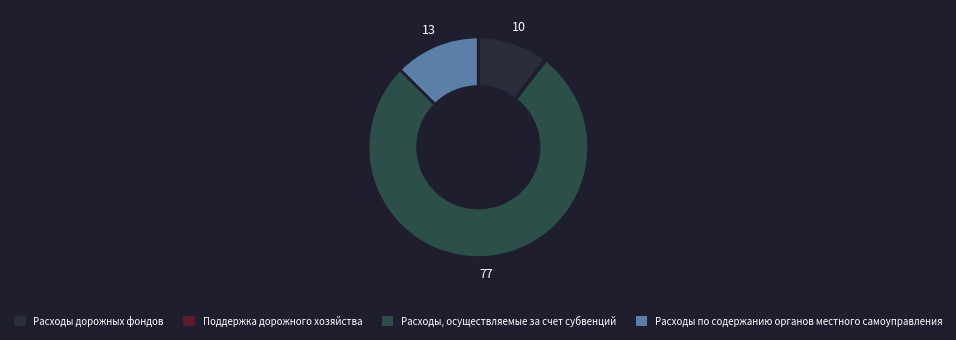

Which slice is the smallest?

Поддержка дорожного хозяйства